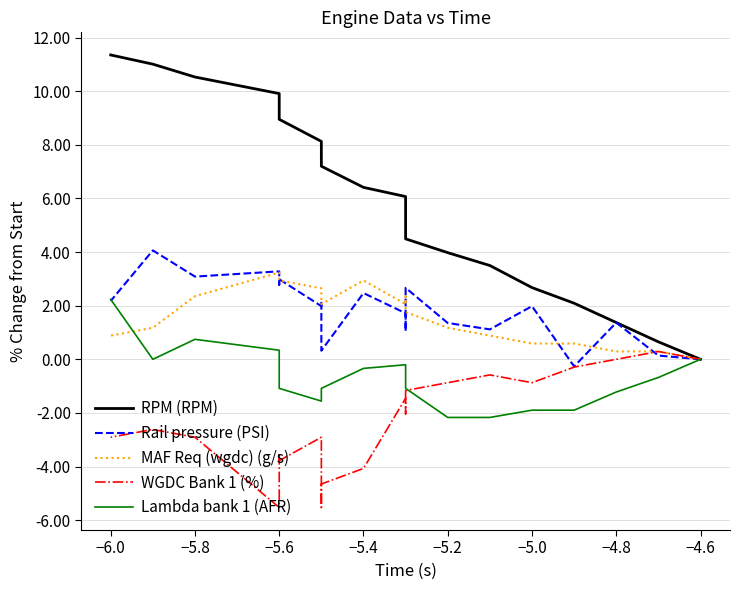

What is the minimum value for Lambda bank 1 (AFR)?

-2.2